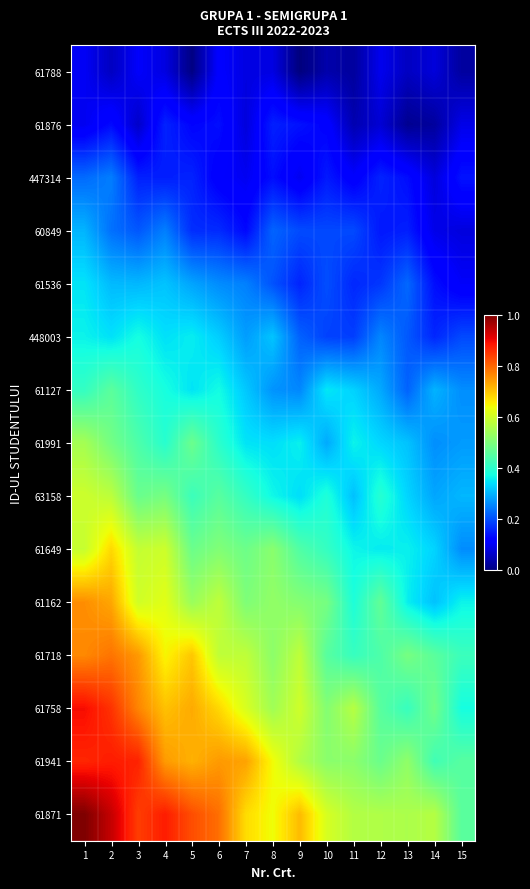

What is the greatest value displayed?

1.0